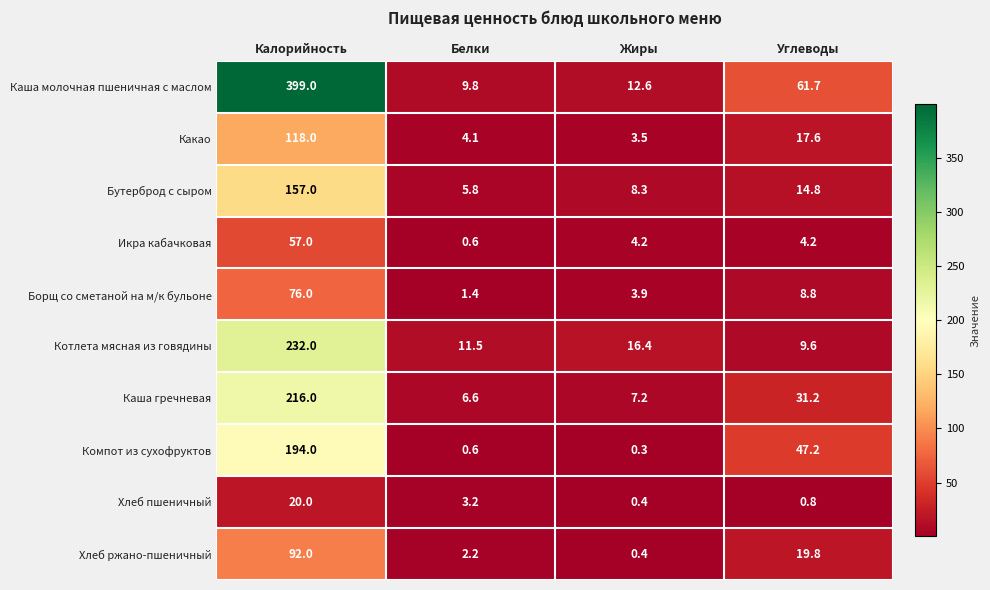

Rank the series by their maximum value, from lowest to highest.

Хлеб пшеничный, Икра кабачковая, Борщ со сметаной на м/к бульоне, Хлеб ржано-пшеничный, Какао, Бутерброд с сыром, Компот из сухофруктов, Каша гречневая, Котлета мясная из говядины, Каша молочная пшеничная с маслом